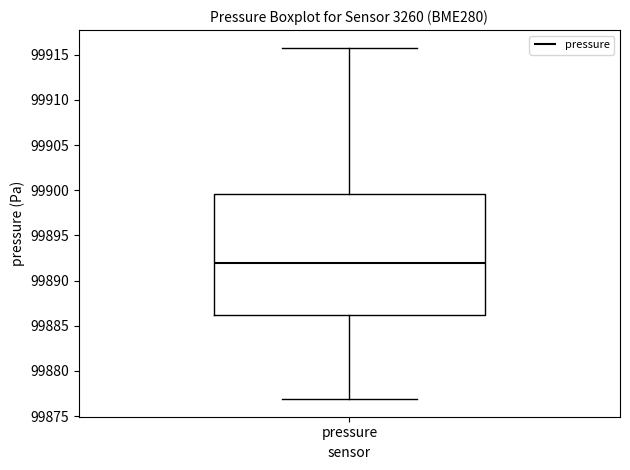

Transcribe this box plot: give where the median line is, the range the box spans, and where the two whiskers end, as read against the y-axis. The values are not printed on the chart, so give them approximately, as read against the axis.

median 99892.0, box 99886.0 to 99899.5, whiskers 99877.0 to 99916.0